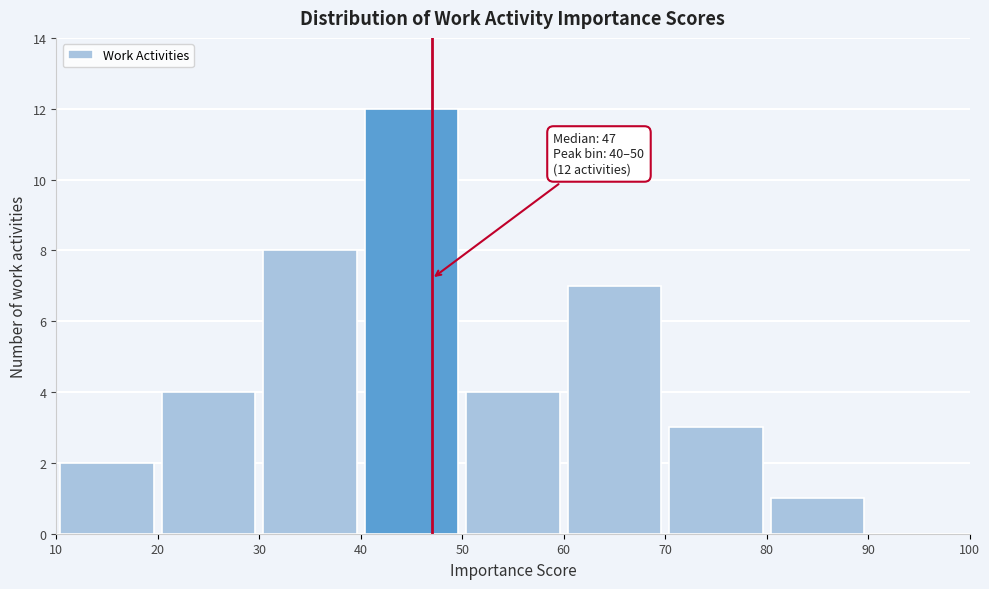

Over which range of the x-axis is the bar tallest?

40 to 50